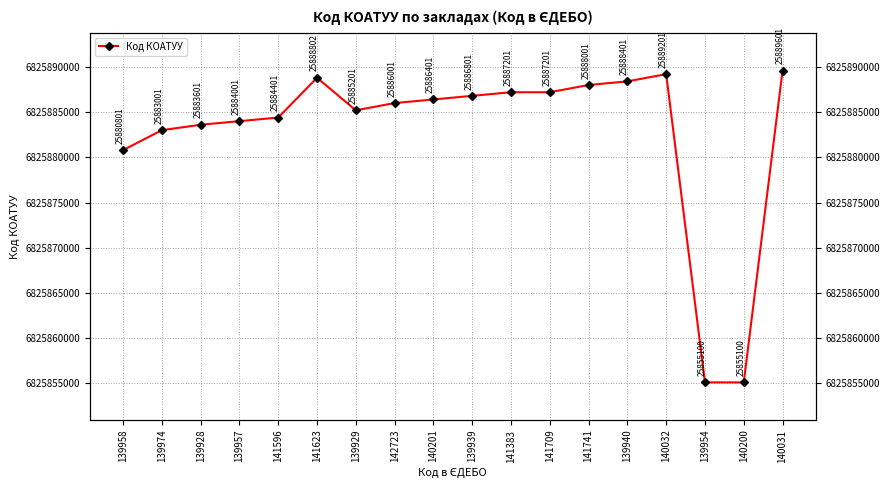

Does the chart have visible grid lines?

Yes